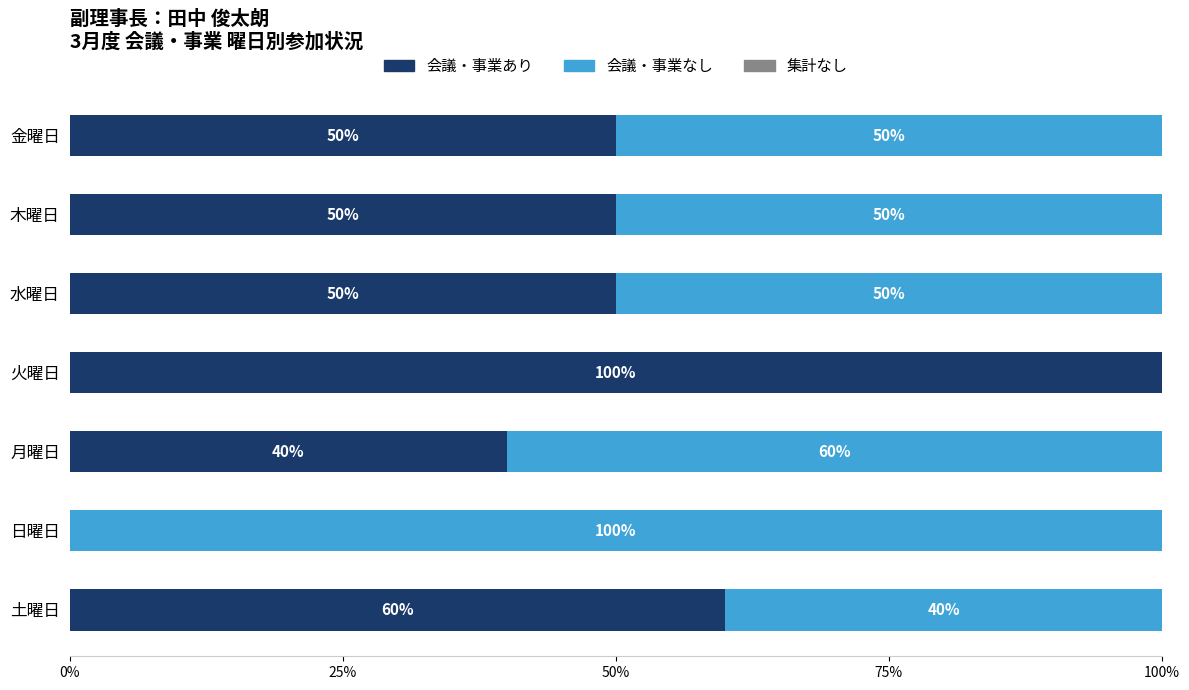

Which category has the highest value in the 会議・事業あり series?

火曜日